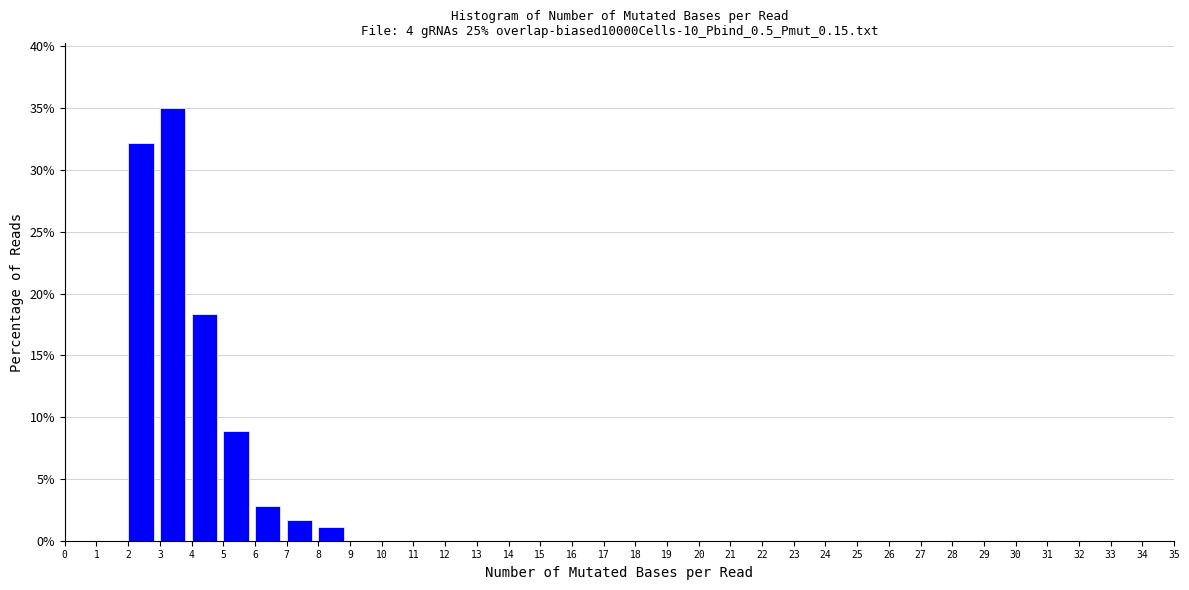

Reading left to right, transcribe this chart: for each bar, give the range it covers on the x-axis and its height. The values are not printed on the chart, so give them approximately, as read against the axis.

0 to 1: 0
1 to 2: 0
2 to 3: 32.0
3 to 4: 35.0
4 to 5: 18.5
5 to 6: 9.0
6 to 7: 3.0
7 to 8: 1.5
8 to 9: 1.0
9 to 10: 0
10 to 11: 0
11 to 12: 0
12 to 13: 0
13 to 14: 0
14 to 15: 0
15 to 16: 0
16 to 17: 0
17 to 18: 0
18 to 19: 0
19 to 20: 0
20 to 21: 0
21 to 22: 0
22 to 23: 0
23 to 24: 0
24 to 25: 0
25 to 26: 0
26 to 27: 0
27 to 28: 0
28 to 29: 0
29 to 30: 0
30 to 31: 0
31 to 32: 0
32 to 33: 0
33 to 34: 0
34 to 35: 0